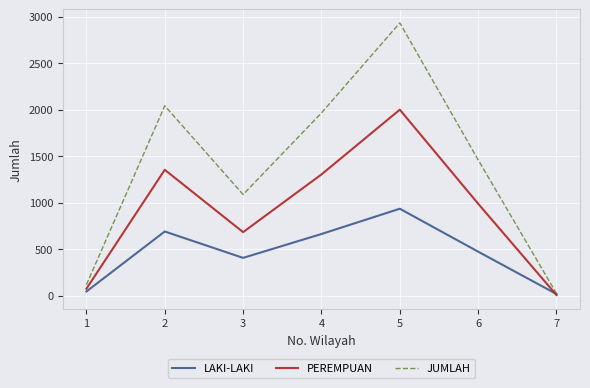

Rank the series by their maximum value, from highest to lowest.

JUMLAH, PEREMPUAN, LAKI-LAKI